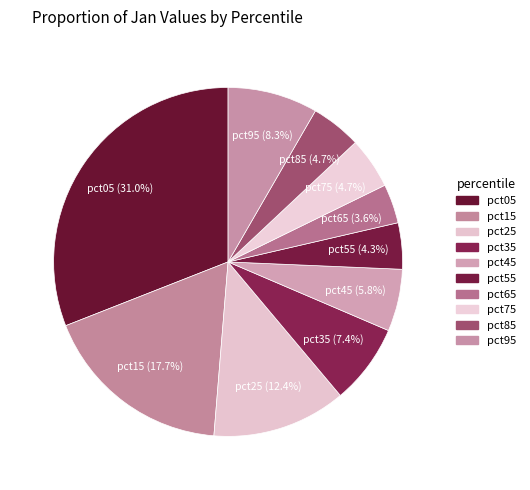

True or false: pct25 accounts for 12% of the total.

True